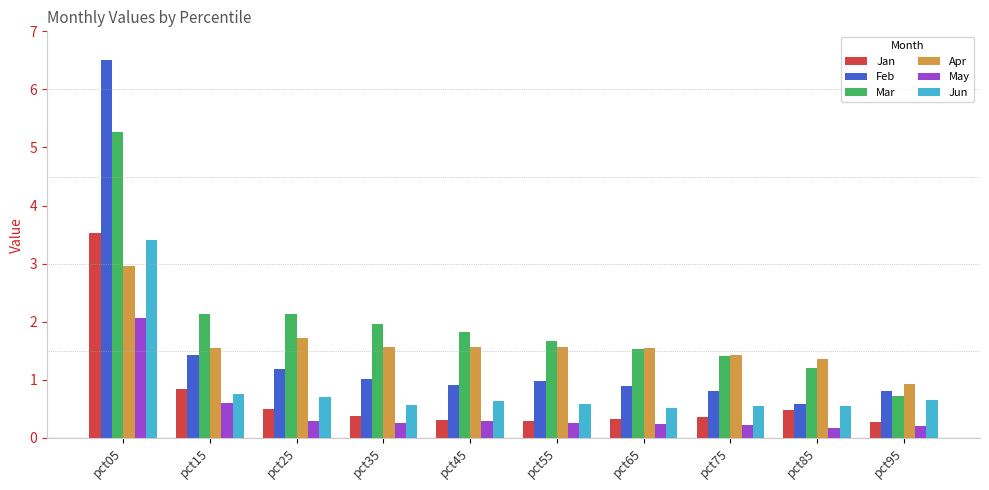

Which label corresponds to the largest value in the chart?

pct05